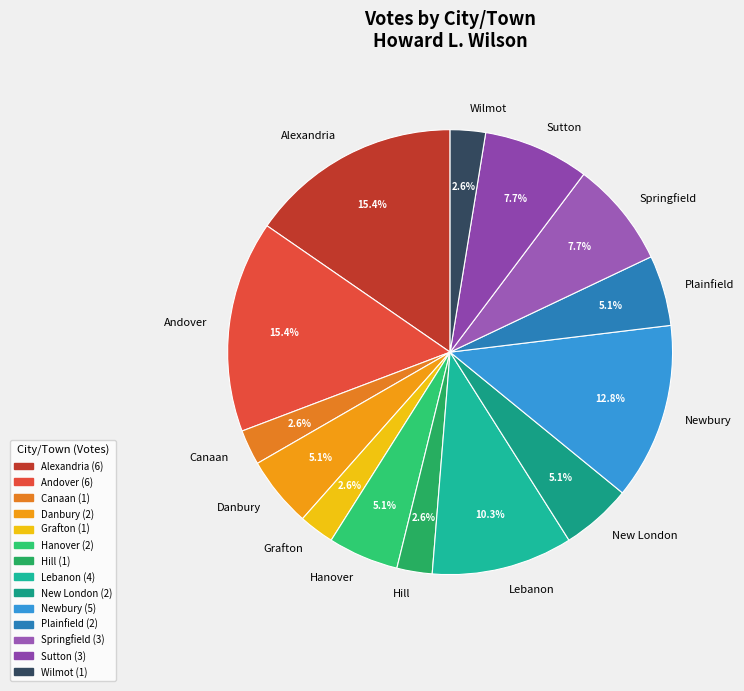

How many slices are in this pie chart?

14